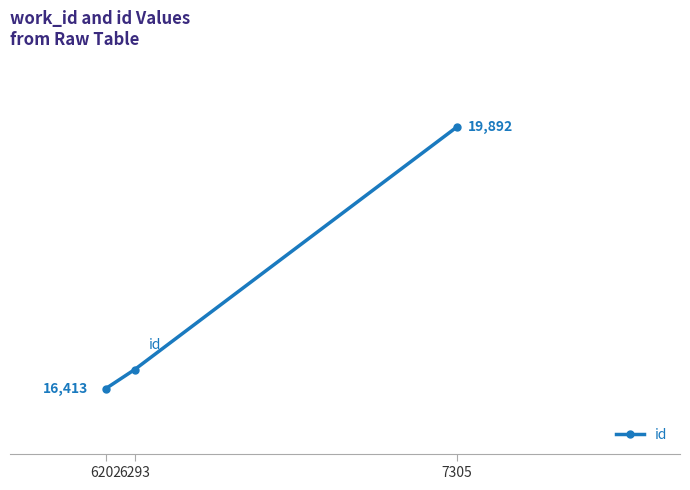

Rank the categories by value from lowest to highest.

6202, 6293, 7305